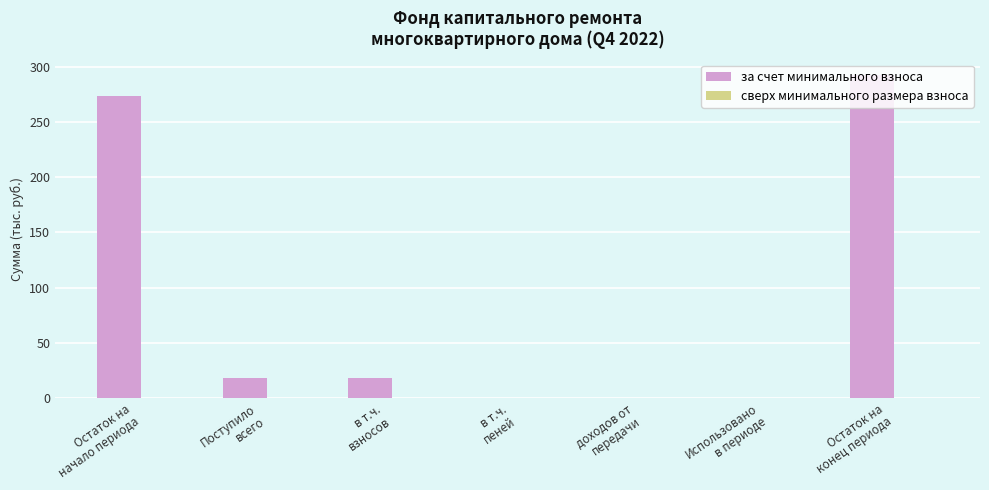

What is the sum of all values?

603.0